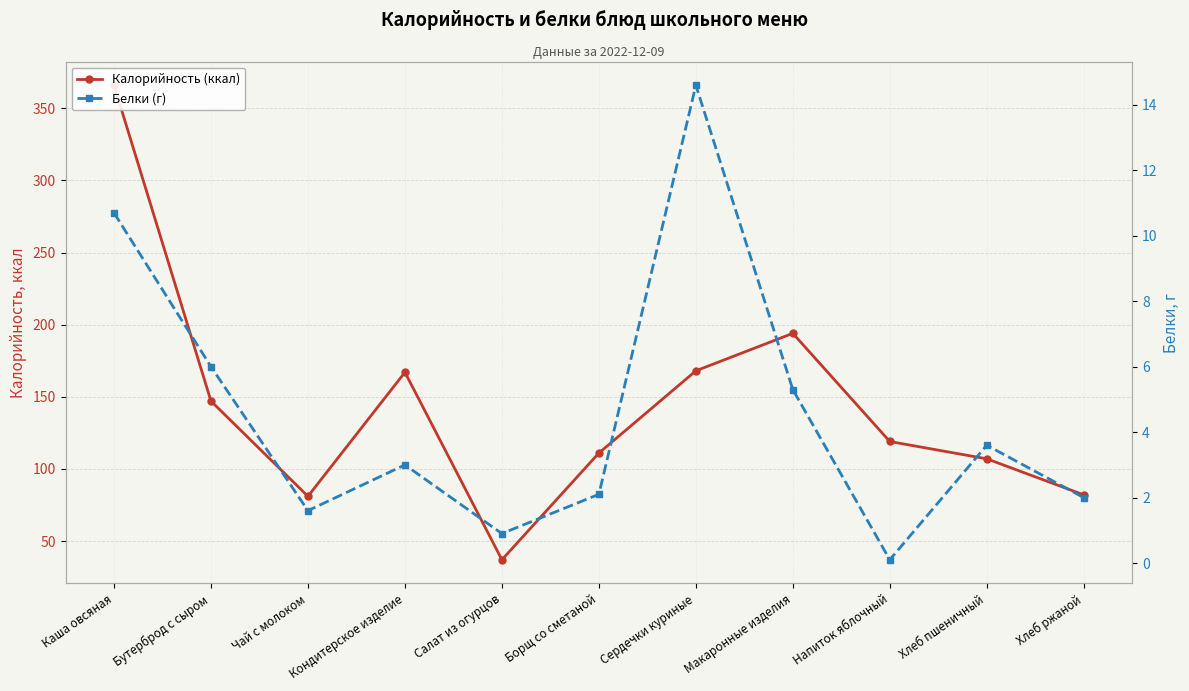

True or false: Белки (г) has more than 2 points higher than both neighbors.

True